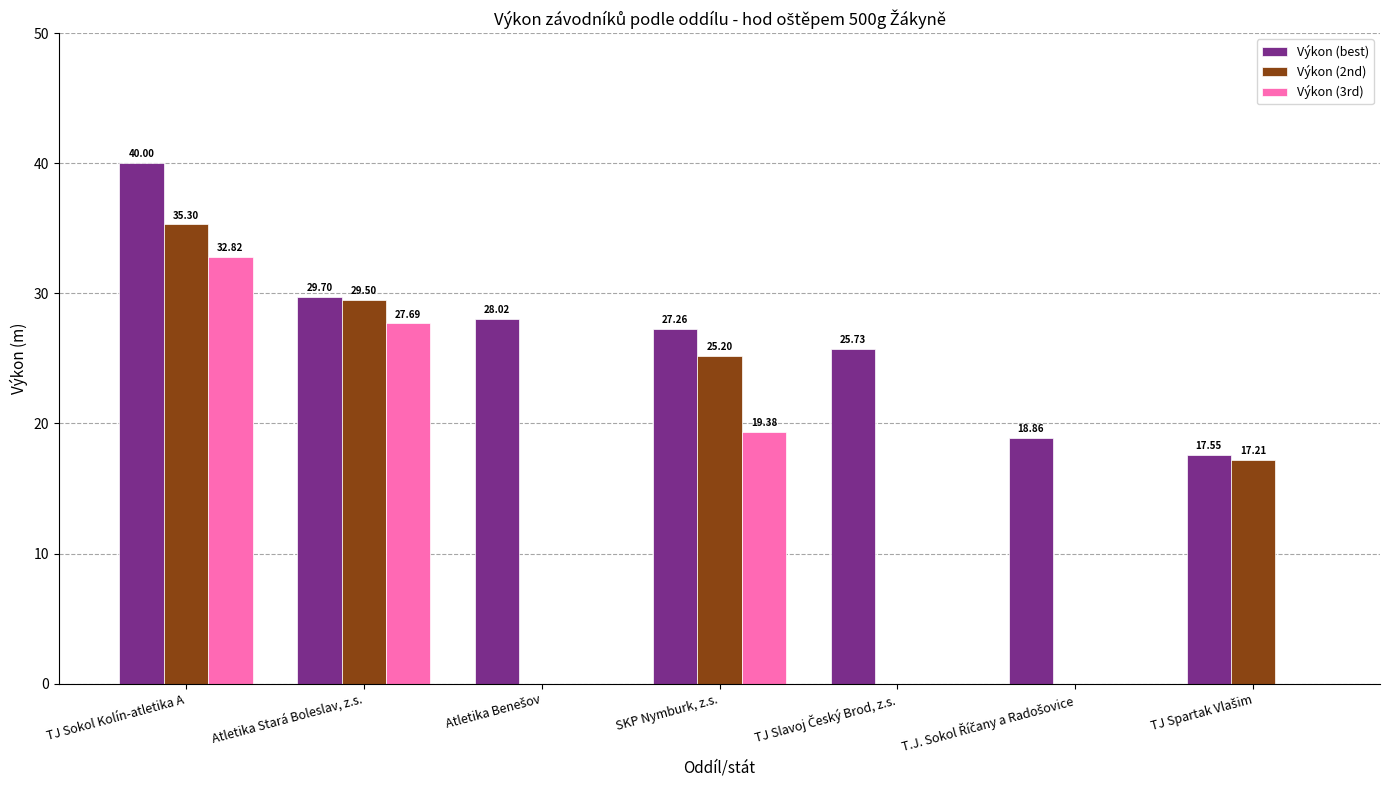

What is the sum of all Výkon (2nd) values?

107.2